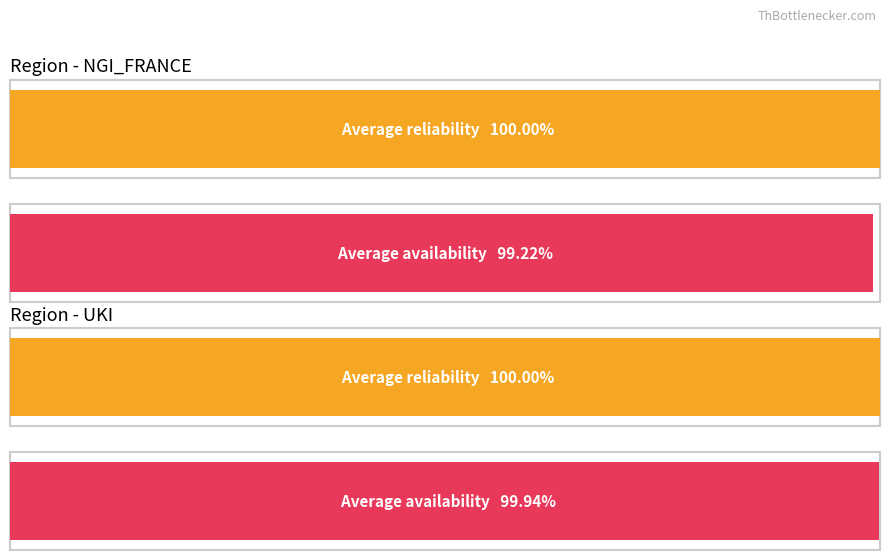

What is the maximum value for Reliability?

1.0